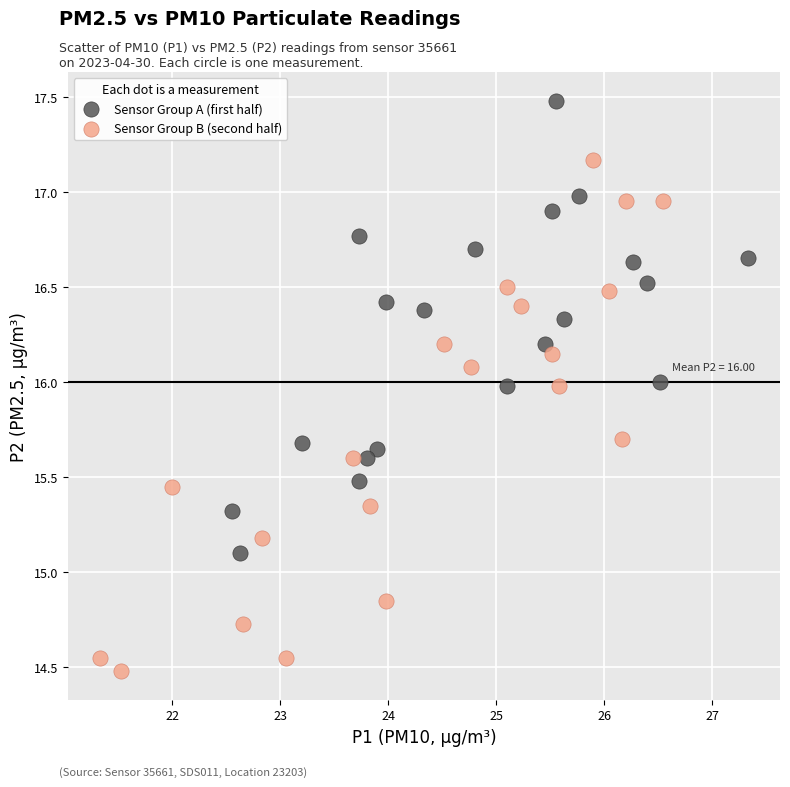

Which series has the widest spread of Y values?

Sensor Group B (second half)